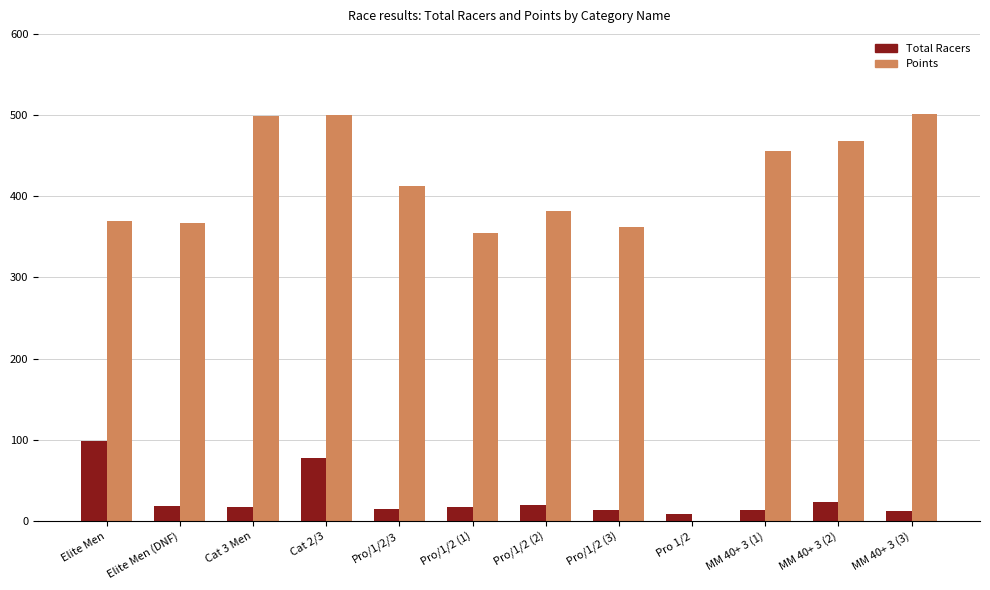

At which label is Total Racers closest to 54?

Cat 2/3